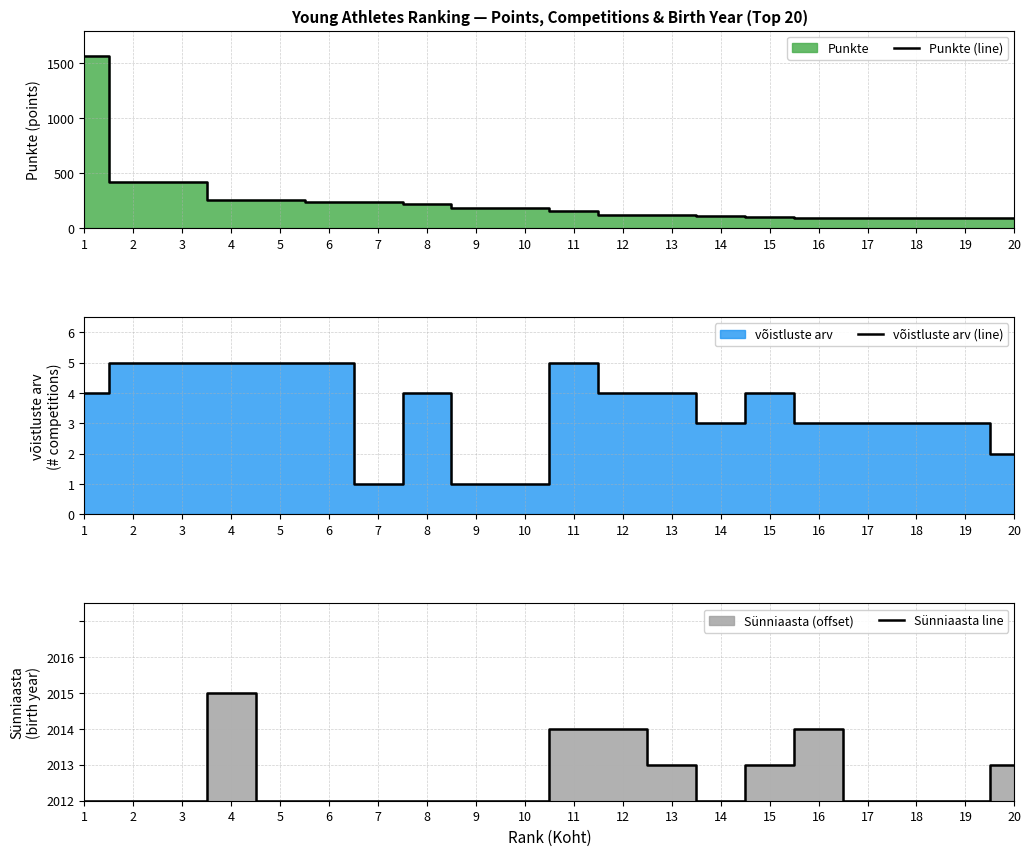

List the series in order of their peak value, highest first.

Punkte (line), võistluste arv (line), Sünniaasta line